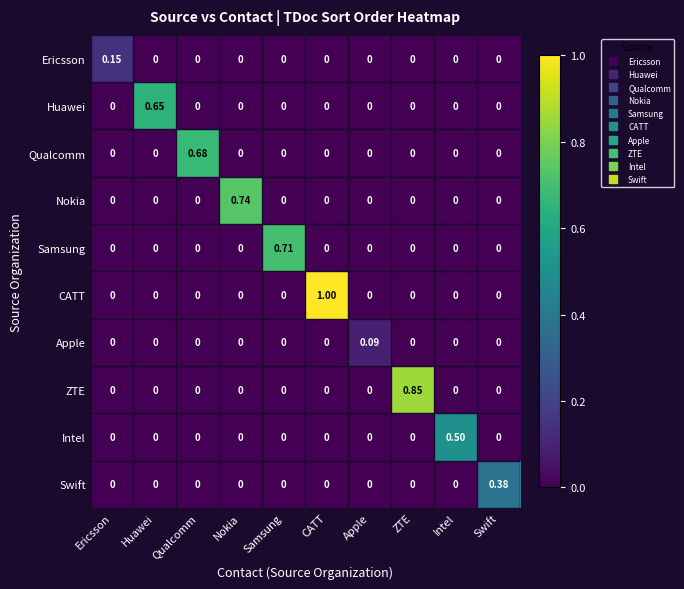

Which series has the largest total across all categories?

CATT